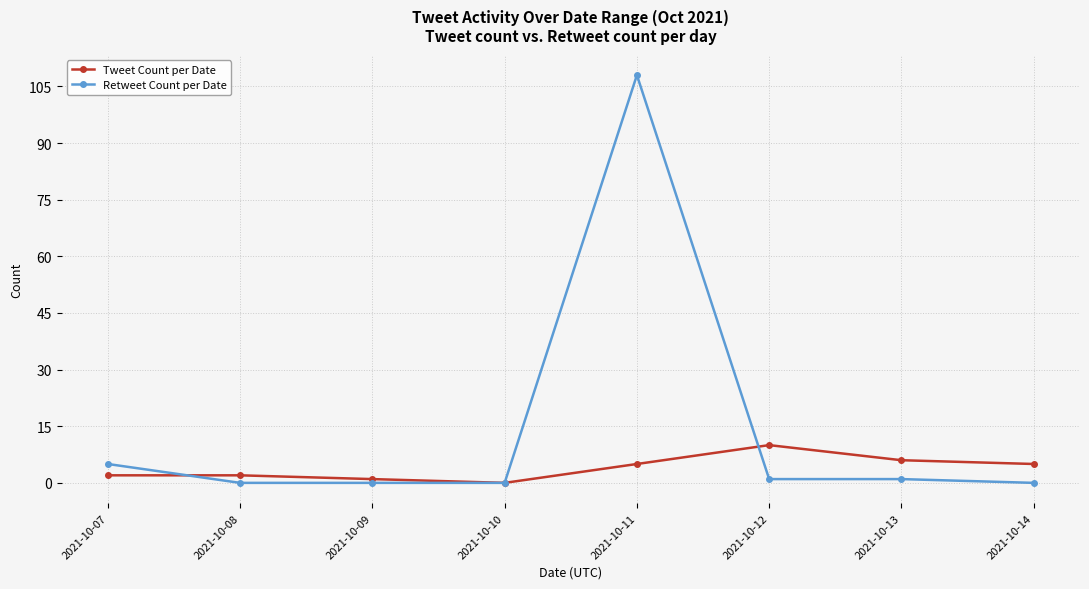

Where is Retweet Count per Date nearest to the value 54?

2021-10-07